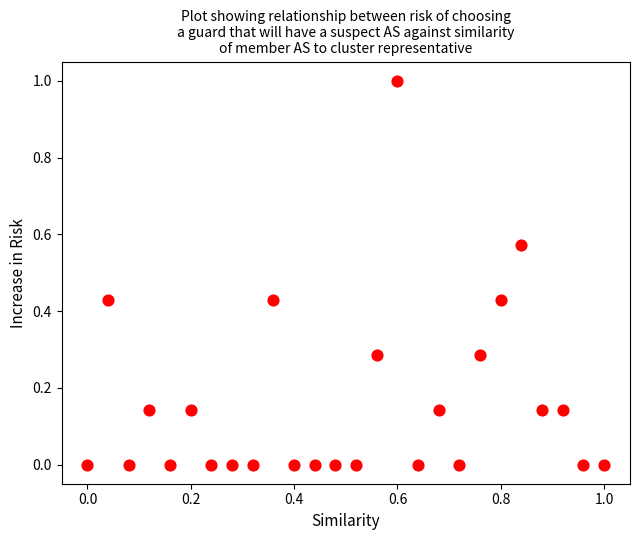

What is the range of Y values (max minus min)?

1.0